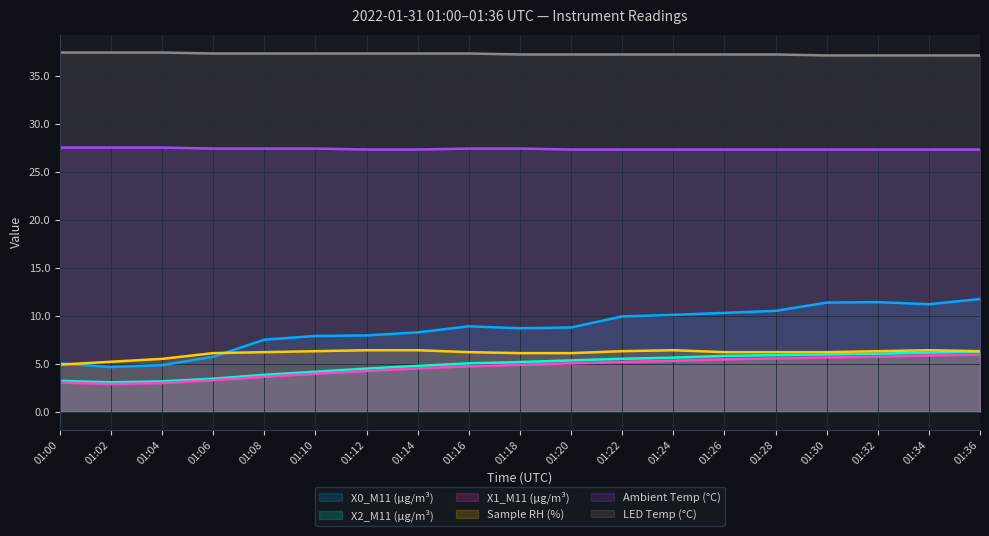

Which series has the largest total across all categories?

LED Temp (°C)